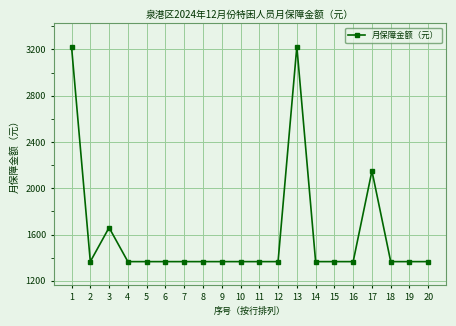

Reading left to right, list all the values displayed in this chart.

1=3225	2=1366	3=1660	4=1366	5=1366	6=1366	7=1366	8=1366	9=1366	10=1366	11=1366	12=1366	13=3225	14=1366	15=1366	16=1366	17=2150	18=1366	19=1366	20=1366